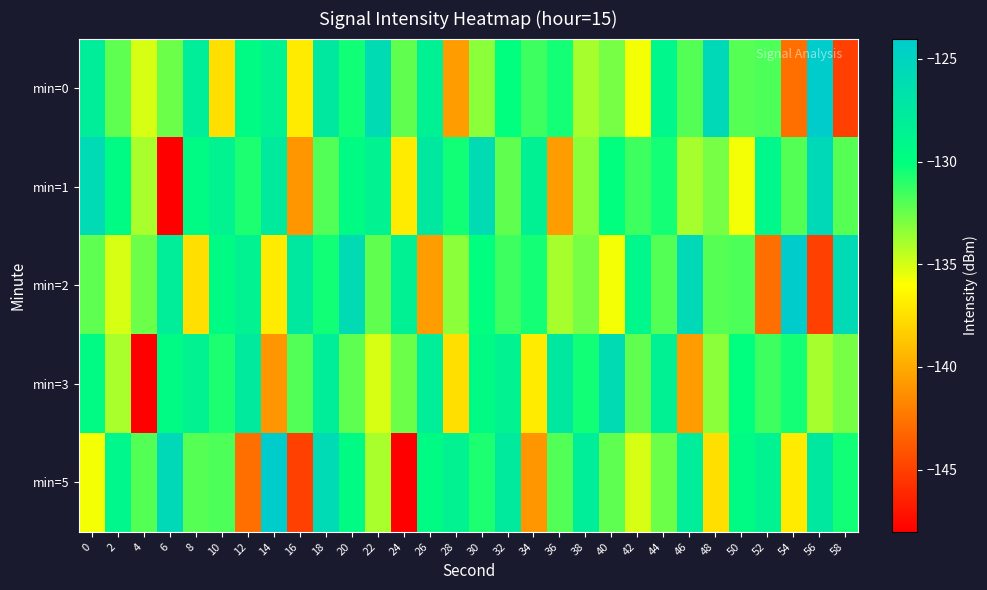

What is the spread (max minus min) of values at 18?

6.2